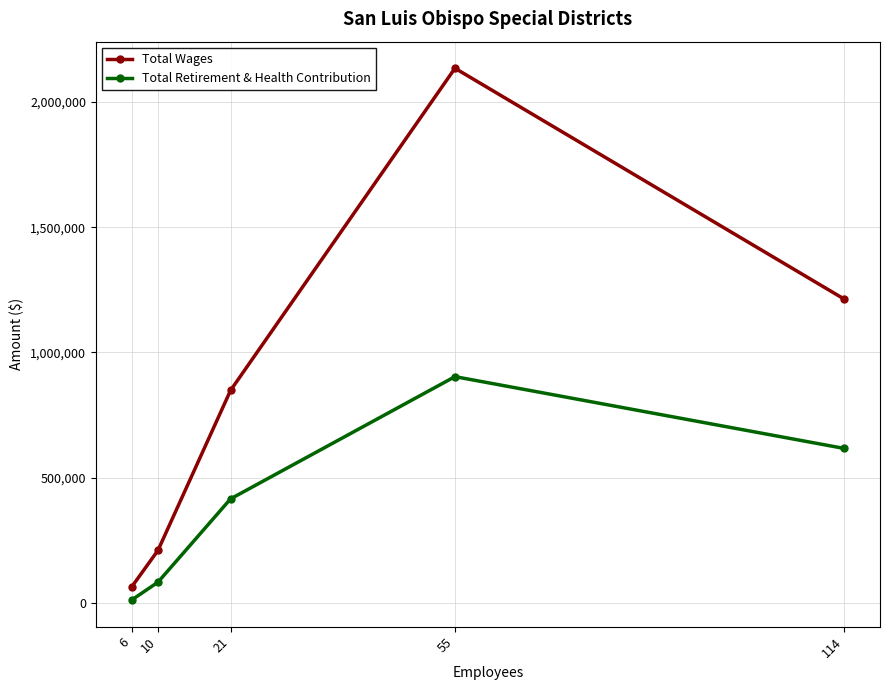

What is the value of the Total Retirement & Health Contribution point at the 3rd from the left?

414748